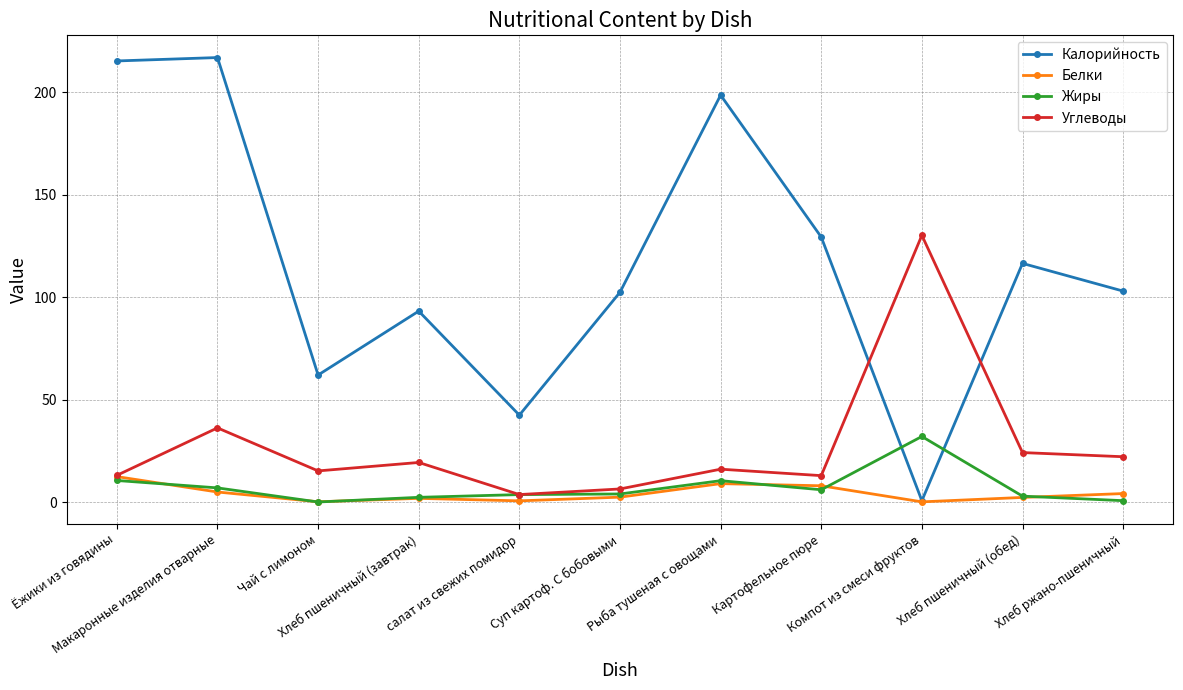

Count the number of categories in the chart.

11